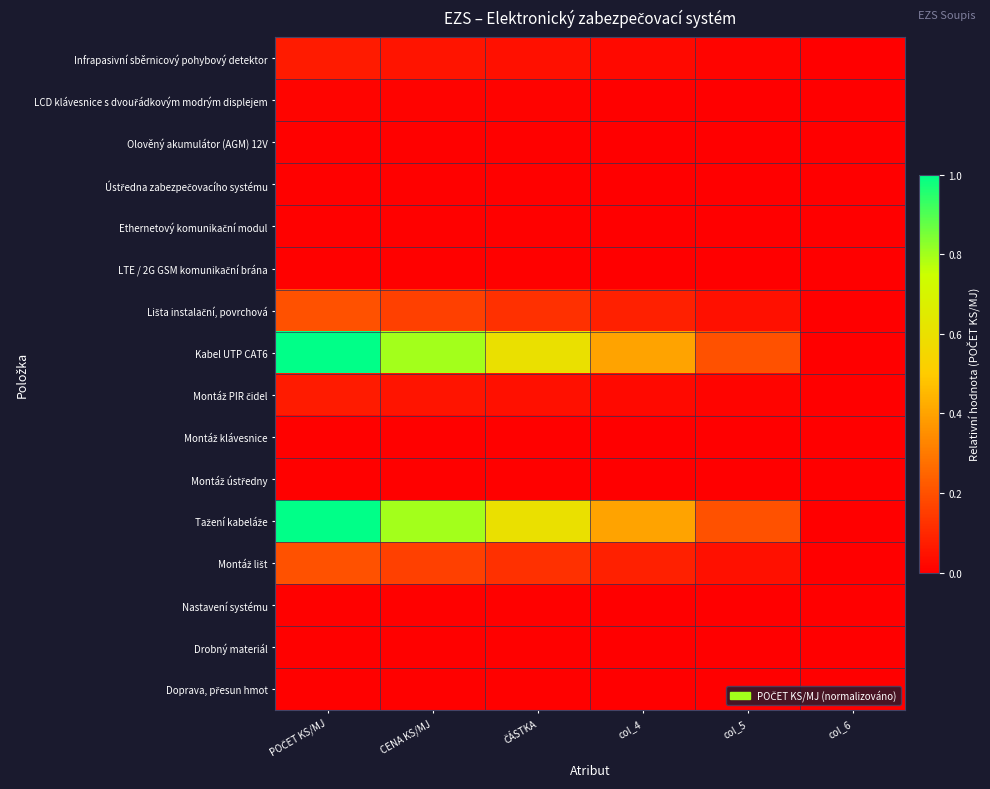

Which has a higher value, POČET KS/MJ or col_5?

POČET KS/MJ